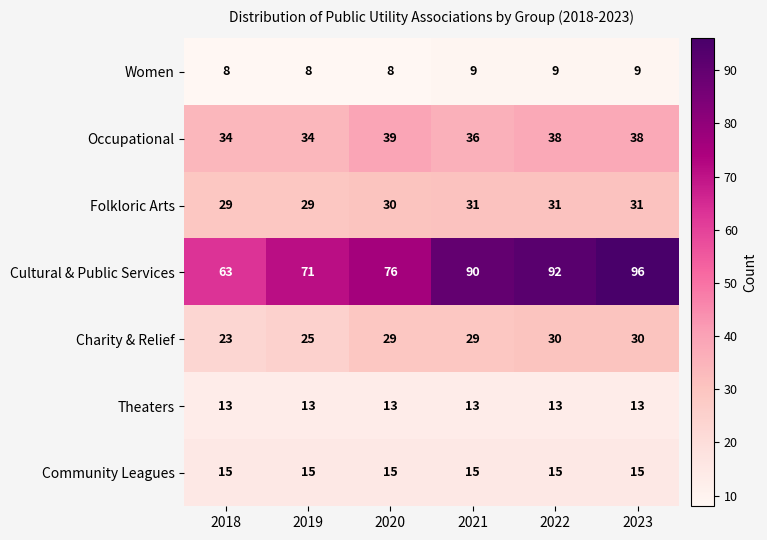

List the series in order of their peak value, lowest first.

Women, Theaters, Community Leagues, Charity & Relief, Folkloric Arts, Occupational, Cultural & Public Services